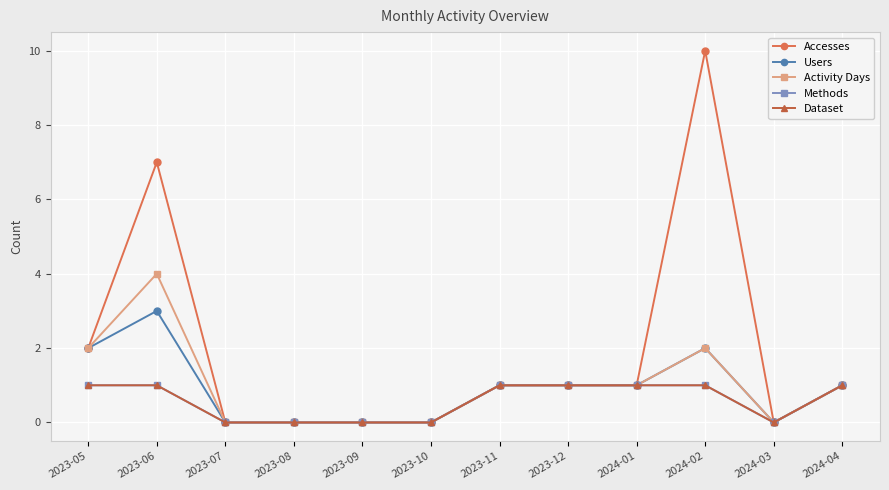

Does the chart have visible grid lines?

Yes